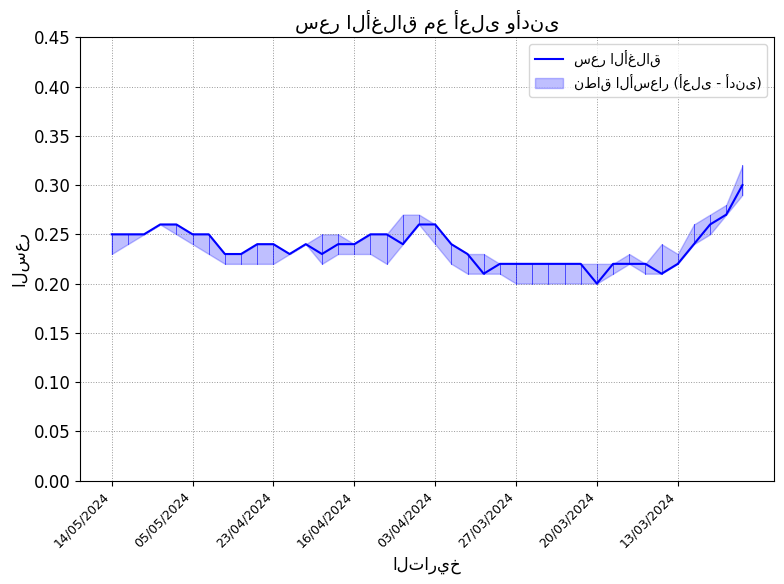

How many values are between 0 and 1?

40